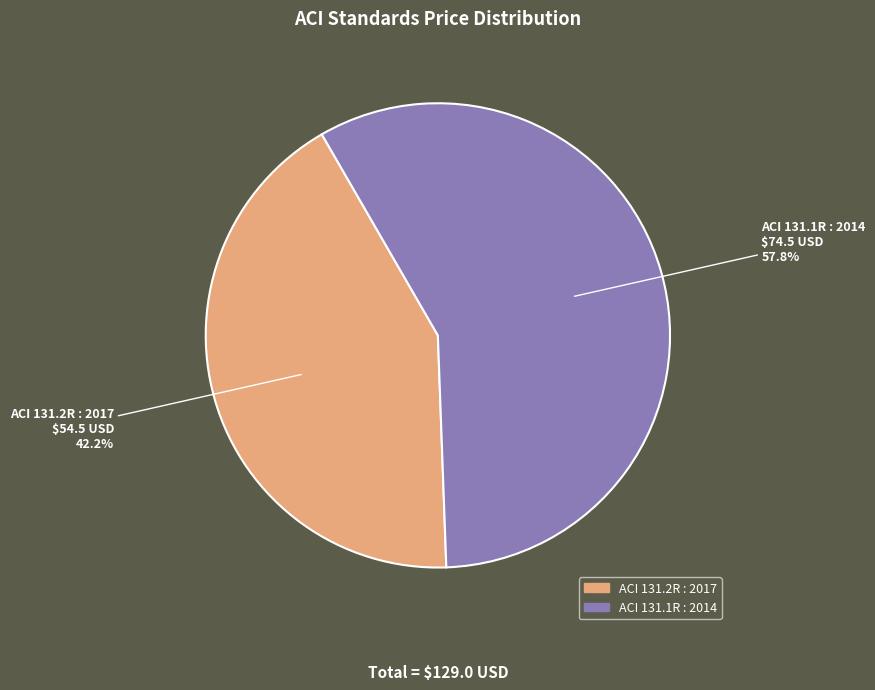

Which category has the biggest portion of the pie?

ACI 131.1R : 2014